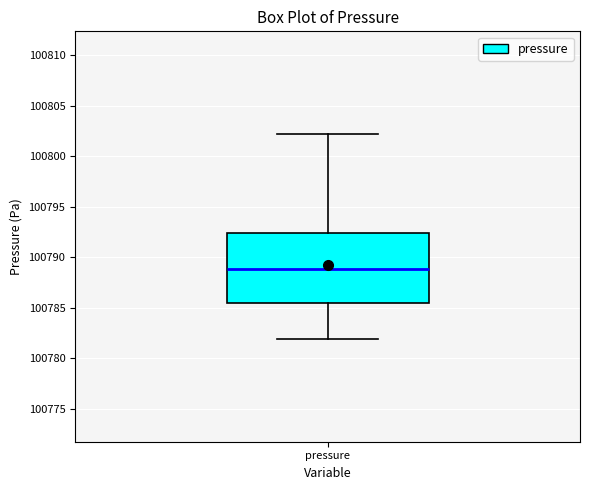

Transcribe this box plot: give where the median line is, the range the box spans, and where the two whiskers end, as read against the y-axis. The values are not printed on the chart, so give them approximately, as read against the axis.

median 100789.0, box 100785.5 to 100792.5, whiskers 100782.0 to 100802.0